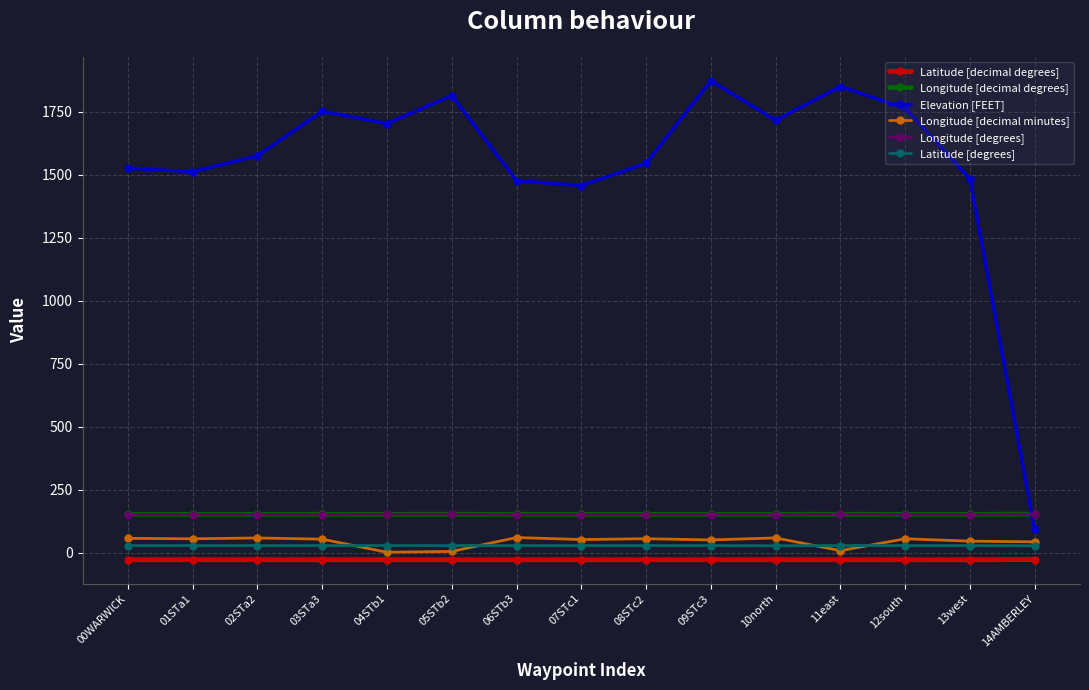

What value does the Longitude [decimal minutes] series have at 06STb3?

59.9